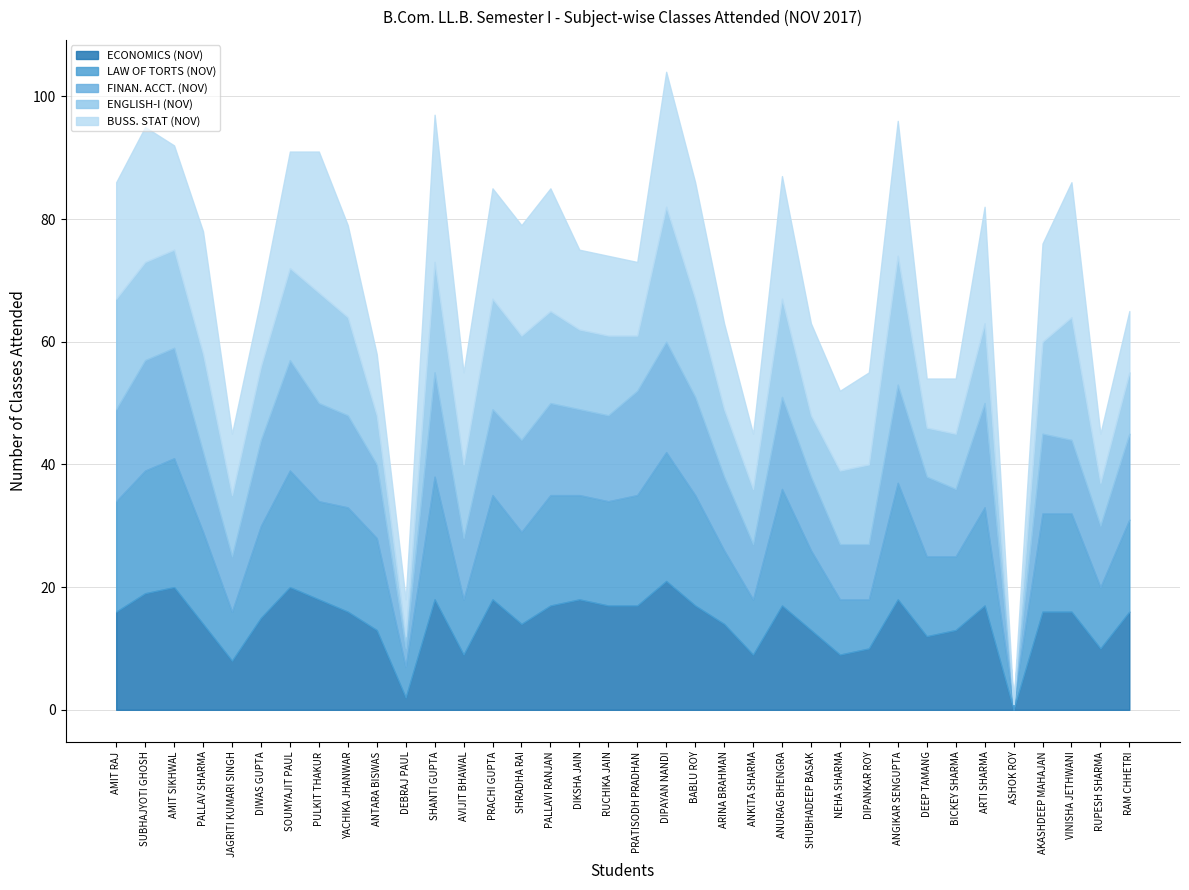

What is the difference between the BUSS. STAT (NOV) values at VINISHA JETHWANI and JAGRITI KUMARI SINGH?

12.0